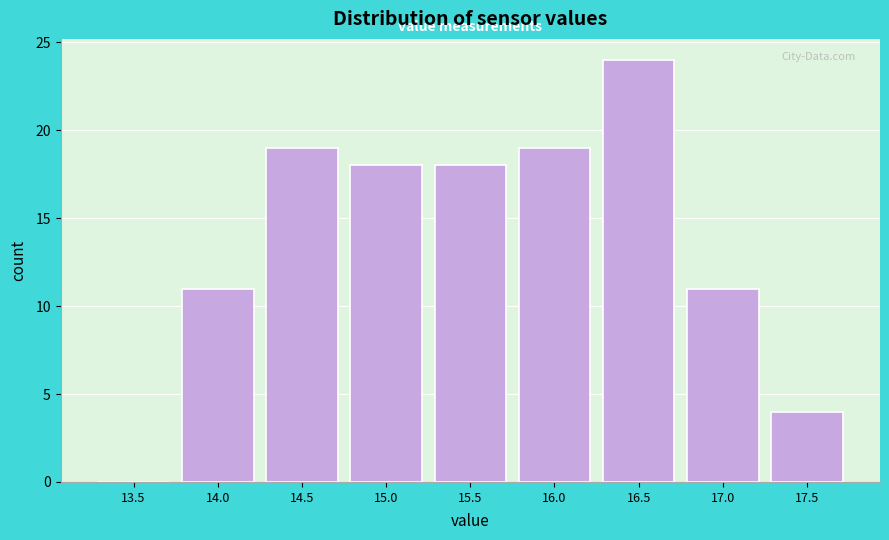

Reading left to right, transcribe all the data shown in this chart.

13.5=0	14.0=11	14.5=19	15.0=18	15.5=18	16.0=19	16.5=24	17.0=11	17.5=4